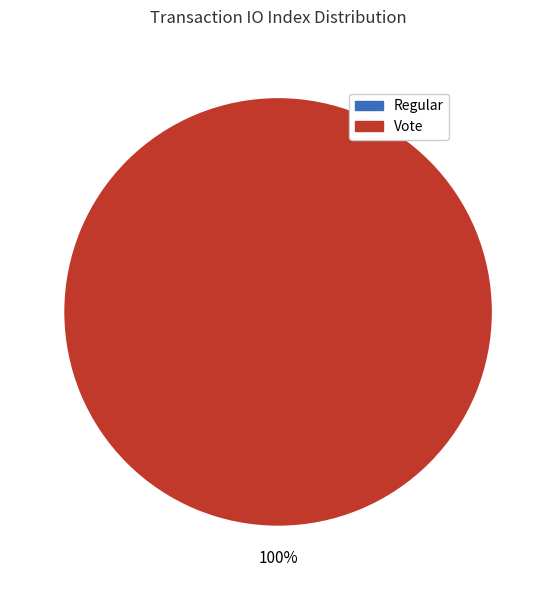

Which has a higher value, Vote (io_index=3) or Regular (io_index=0)?

Vote (io_index=3)